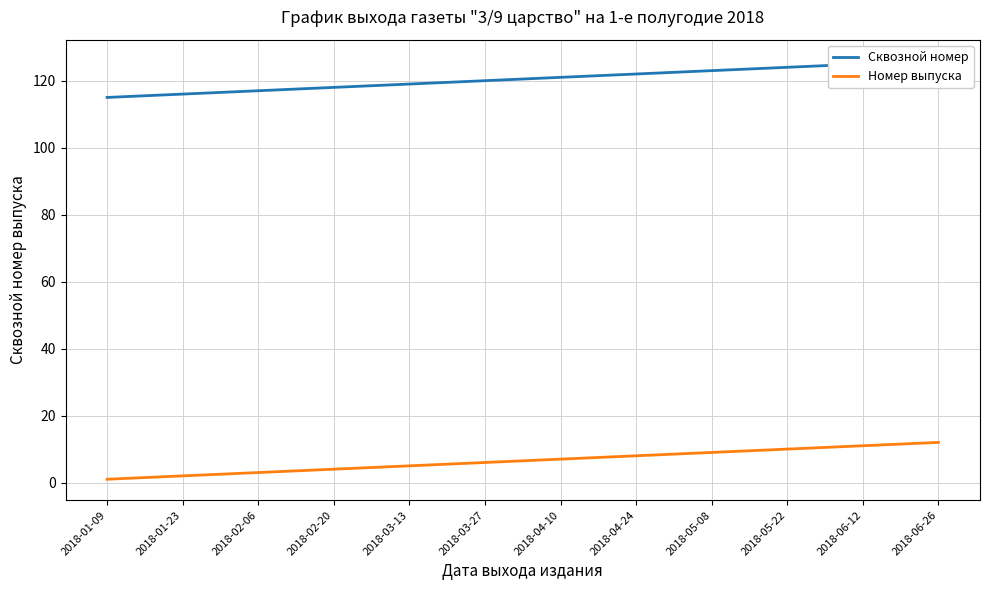

Rank the series by their average value, from lowest to highest.

Номер выпуска, Сквозной номер